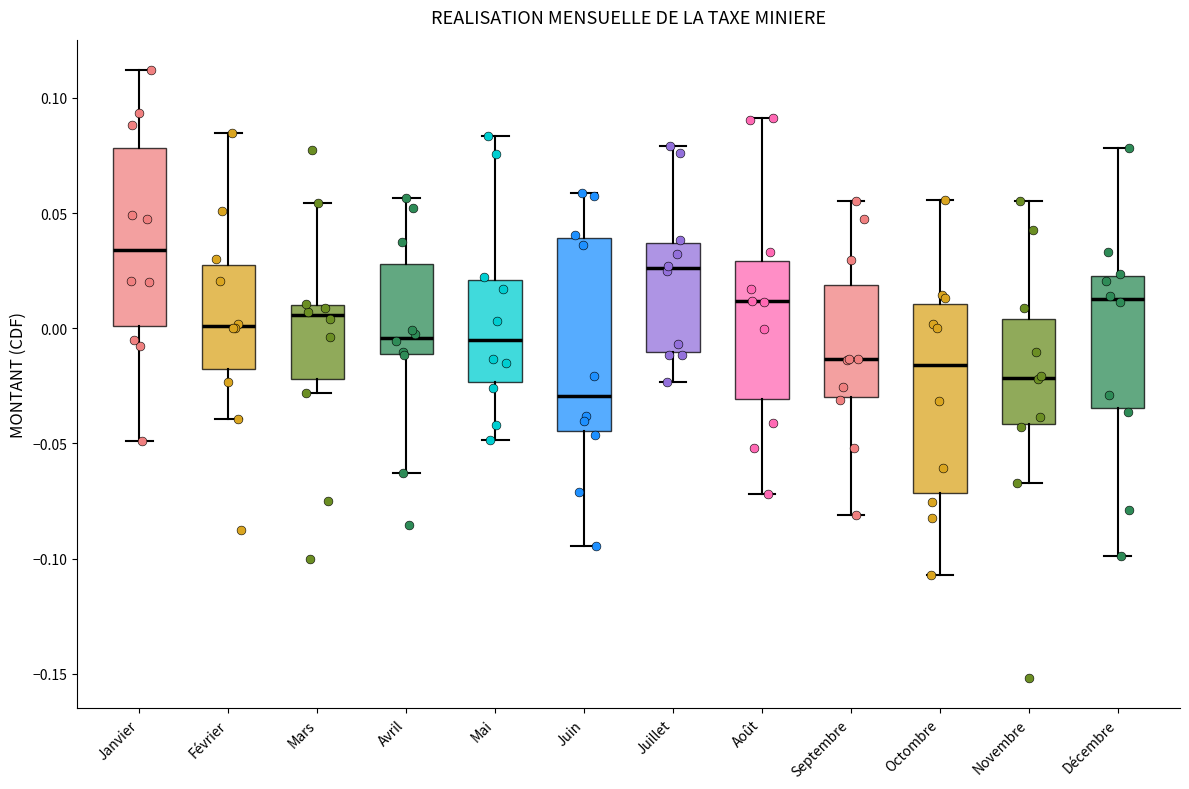

Where does the lower whisker of the box for Janvier end on the y-axis? The values are not printed on the chart, so give them approximately, as read against the axis.

-0.050